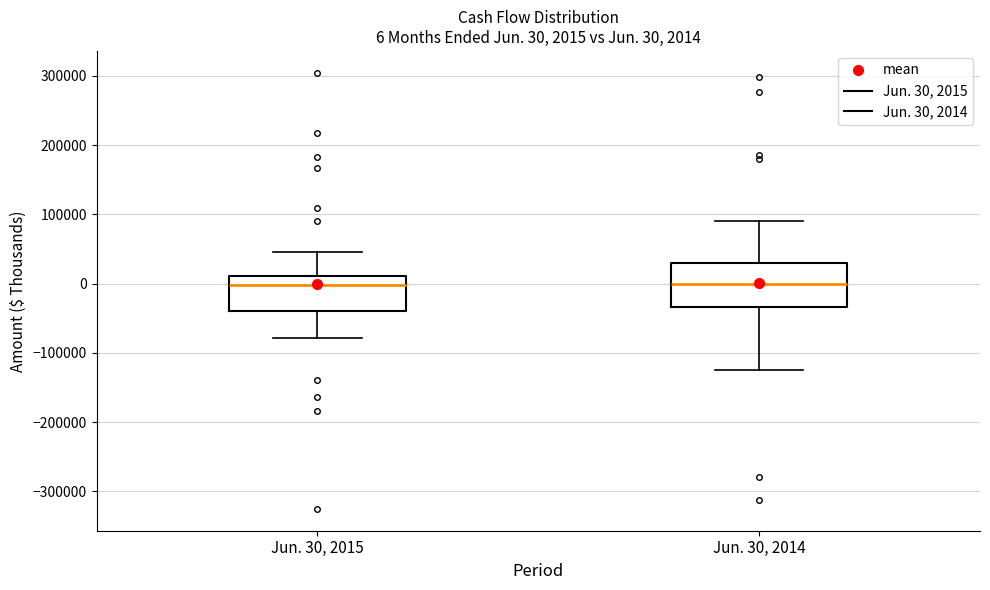

Which box is the tallest, from its lower edge to its upper edge?

Jun. 30, 2014